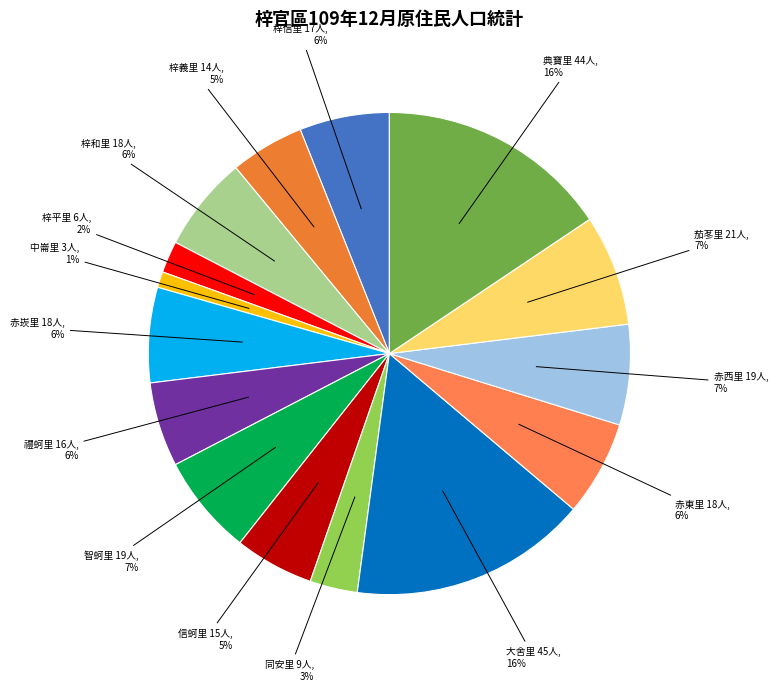

Is 梓平里 the majority of the pie?

No